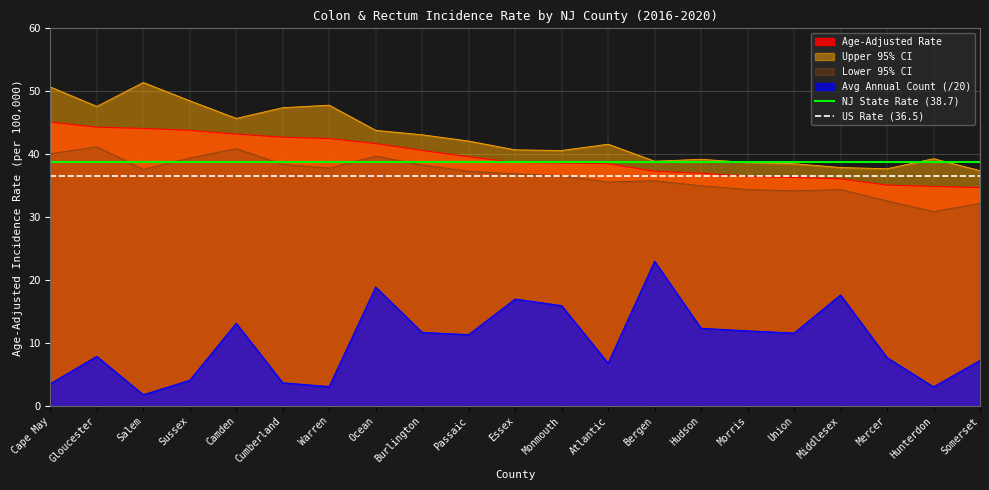

True or false: Avg Annual Count (/20) and US Rate (36.5) intersect in this chart.

False